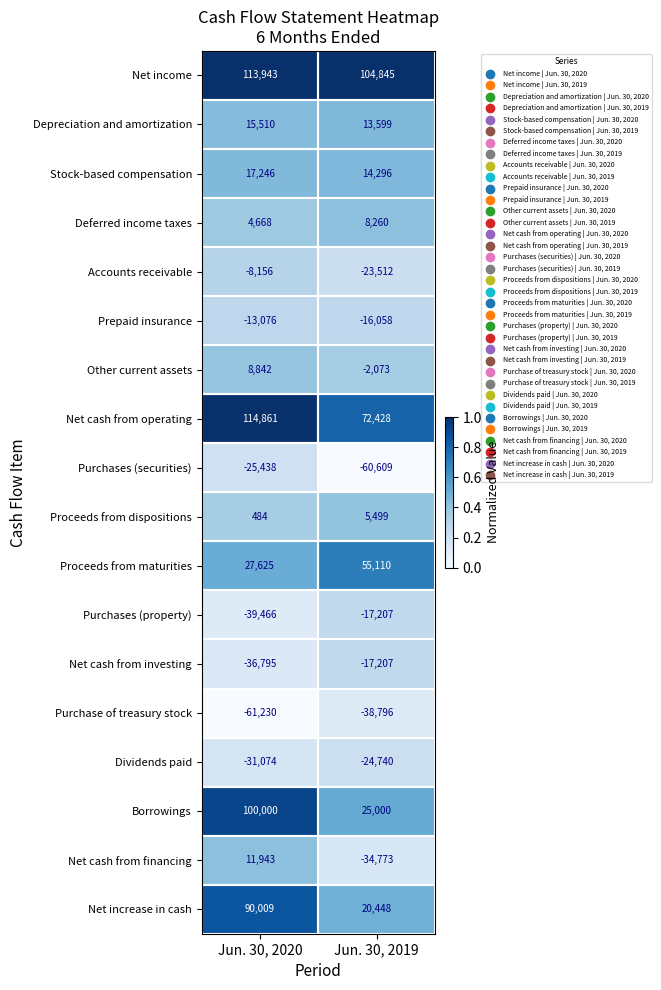

Read the Net income value at Jun. 30, 2019.

104845